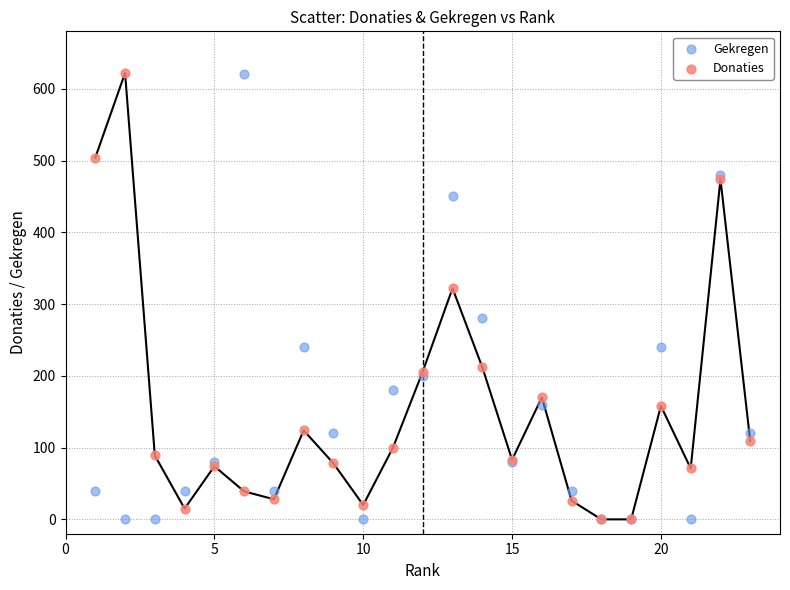

Across all series, what Y value is closest to 311?

322